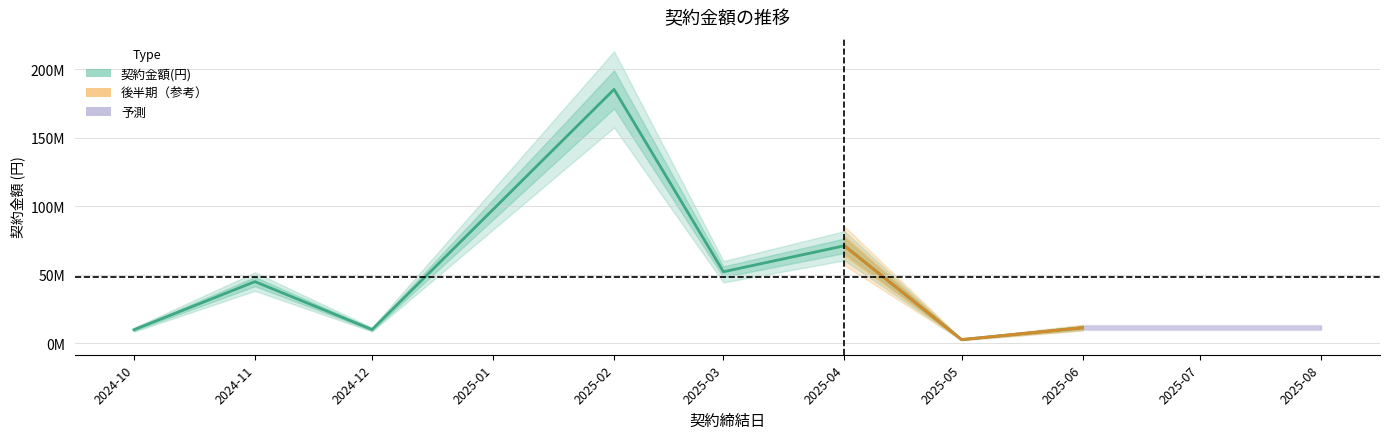

What is the label of the 28th point from the left?

2025-04-18